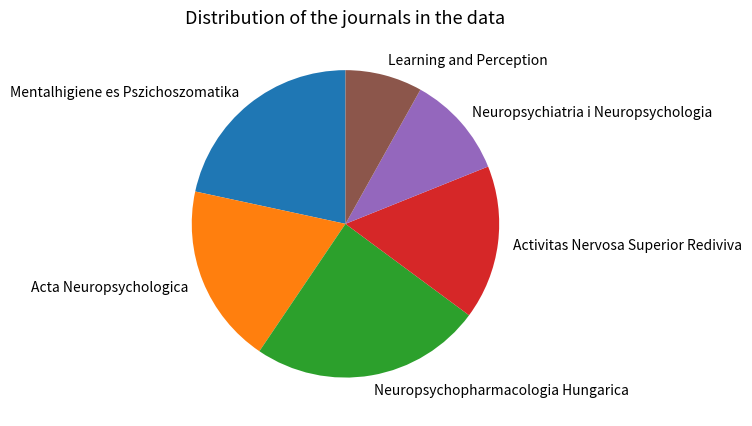

True or false: Learning and Perception accounts for 8% of the total.

True